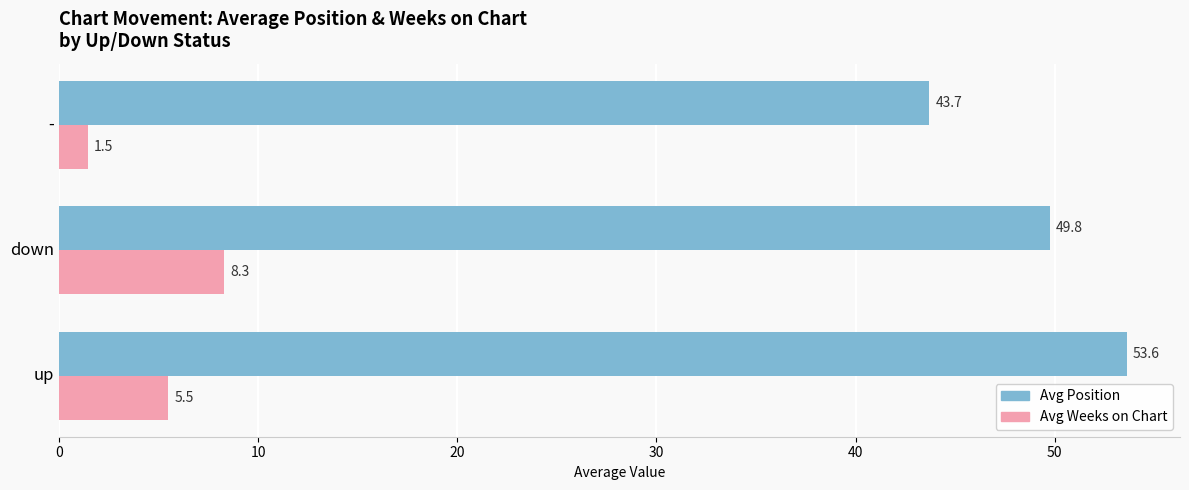

List the series in order of their peak value, highest first.

Avg Position, Avg Weeks on Chart